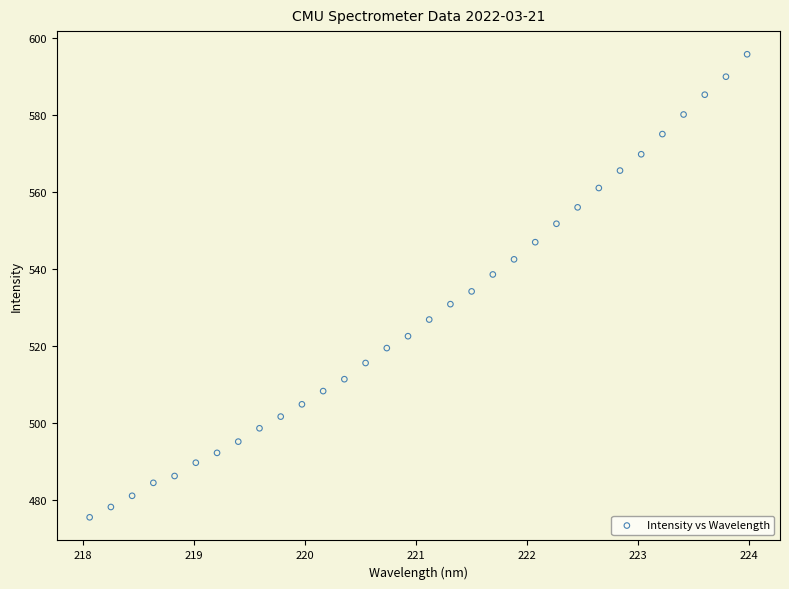

What is the range of X values (max minus min)?

5.9